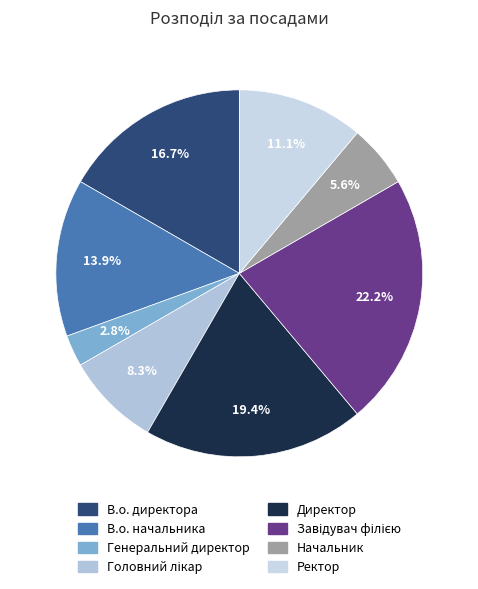

Which category has the smallest portion of the pie?

Генеральний директор